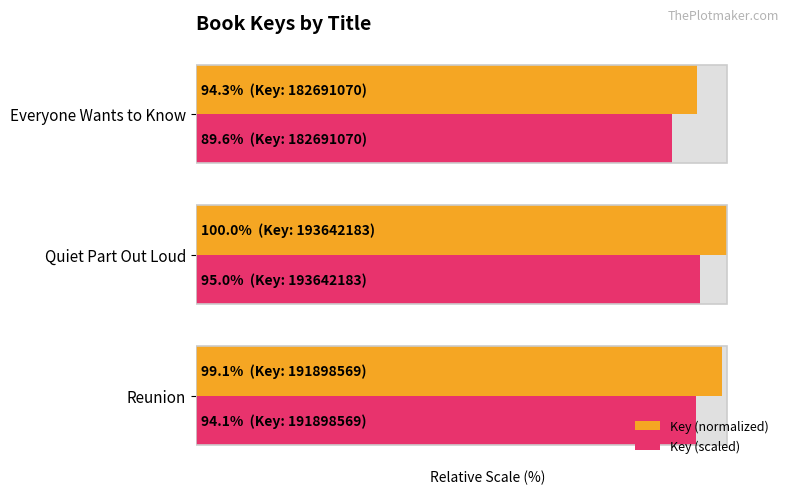

What is the value of the Key (scaled) bar at the 1st from the left?

94.1